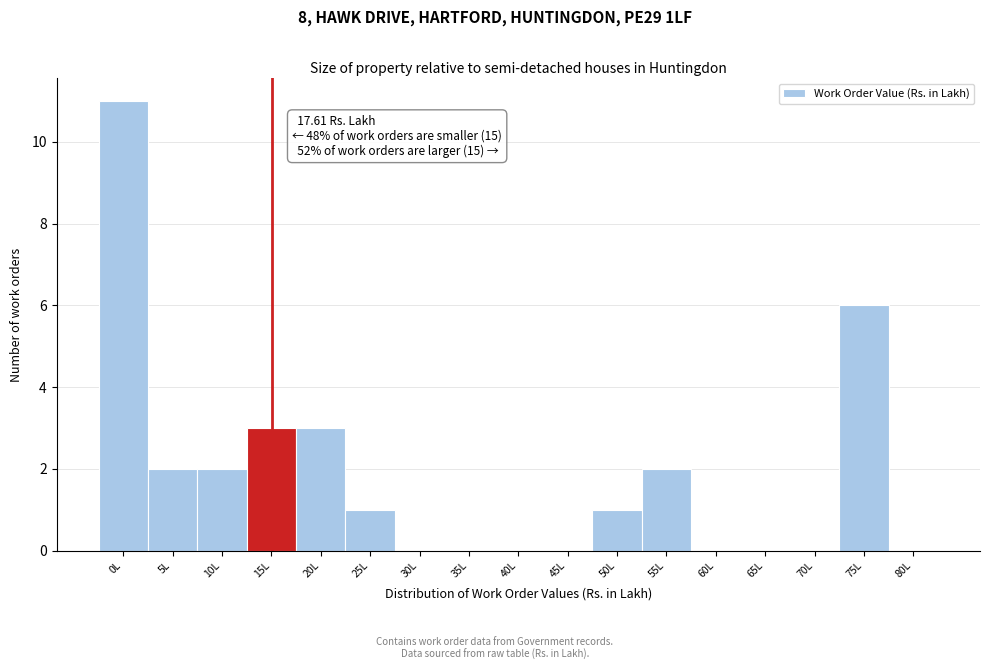

Reading left to right, what are all the values shown in this chart?

0L=11	5L=2	10L=2	15L=3	20L=3	25L=1	30L=0	35L=0	40L=0	45L=0	50L=1	55L=2	60L=0	65L=0	70L=0	75L=6	80L=0